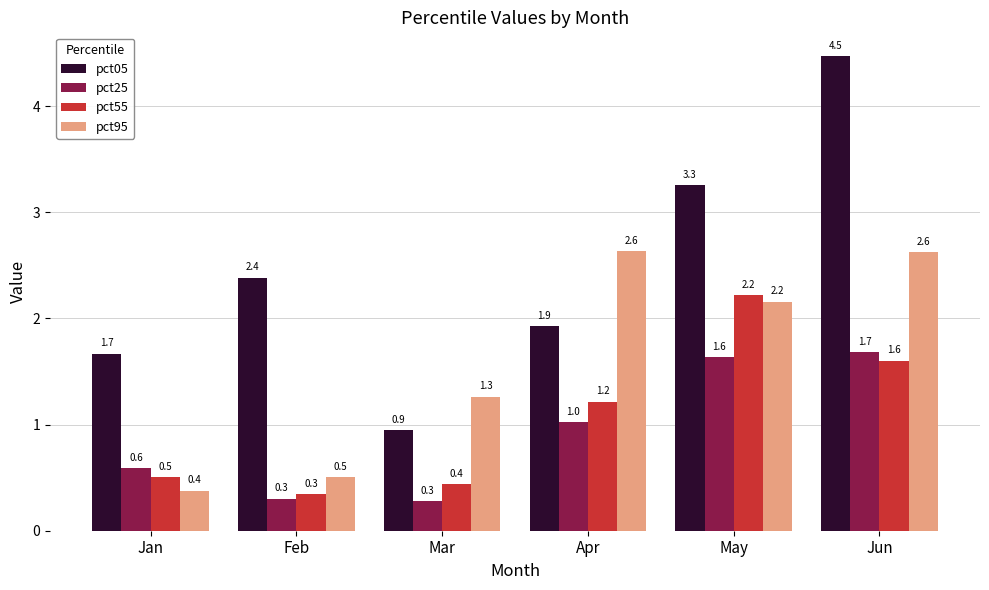

Where is pct25 nearest to the value 0?

Mar